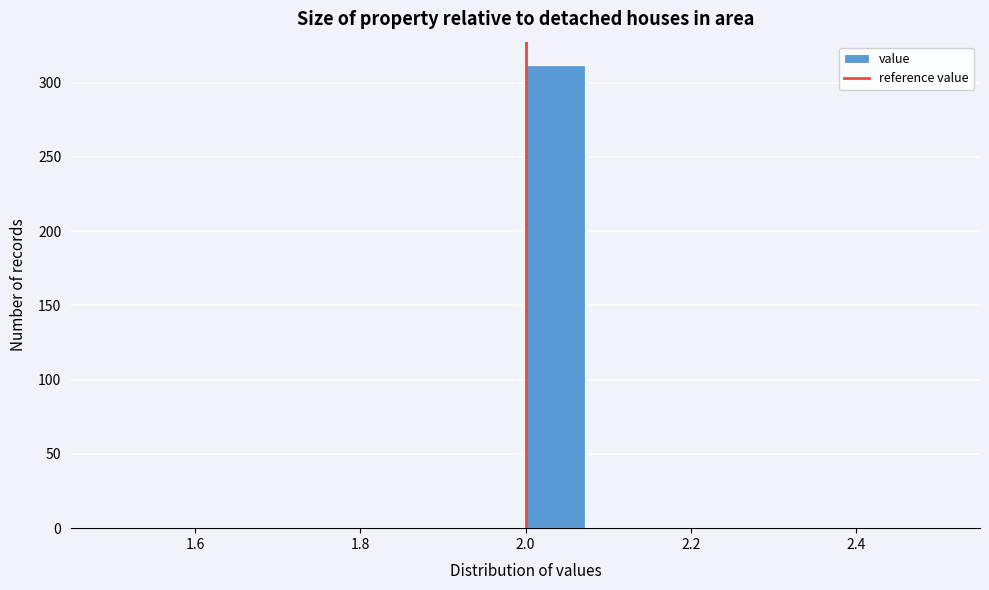

Read against the x-axis, roughly where is the centre of the tallest bar?

2.04